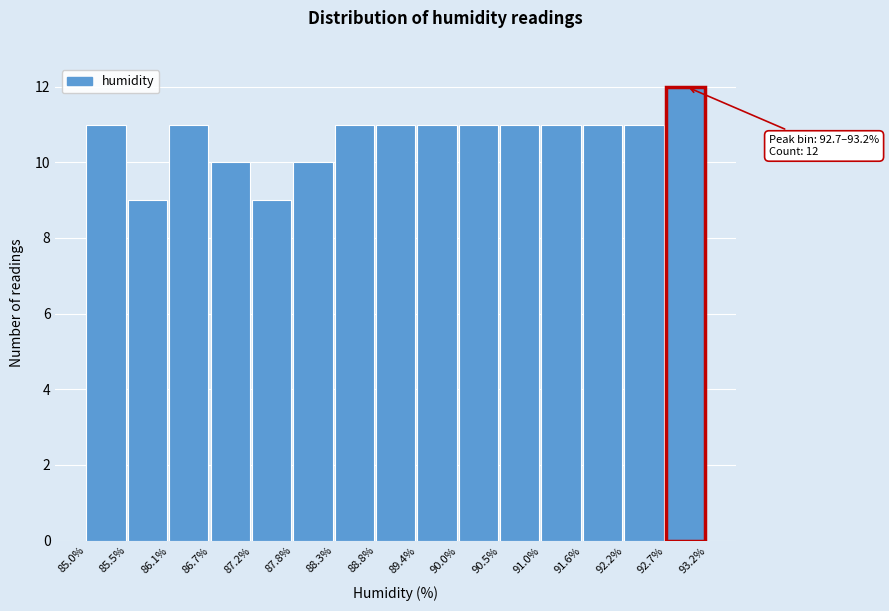

Which range on the x-axis has the tallest bar?

92.7% to 93.2%